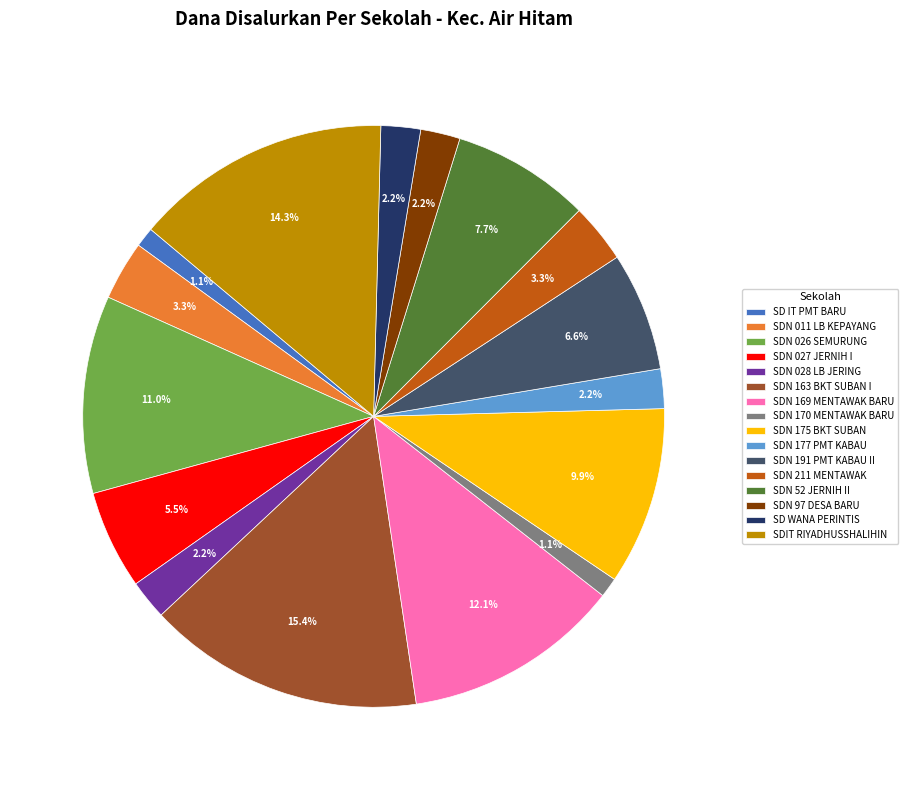

Is there any slice that represents more than half of the pie?

No